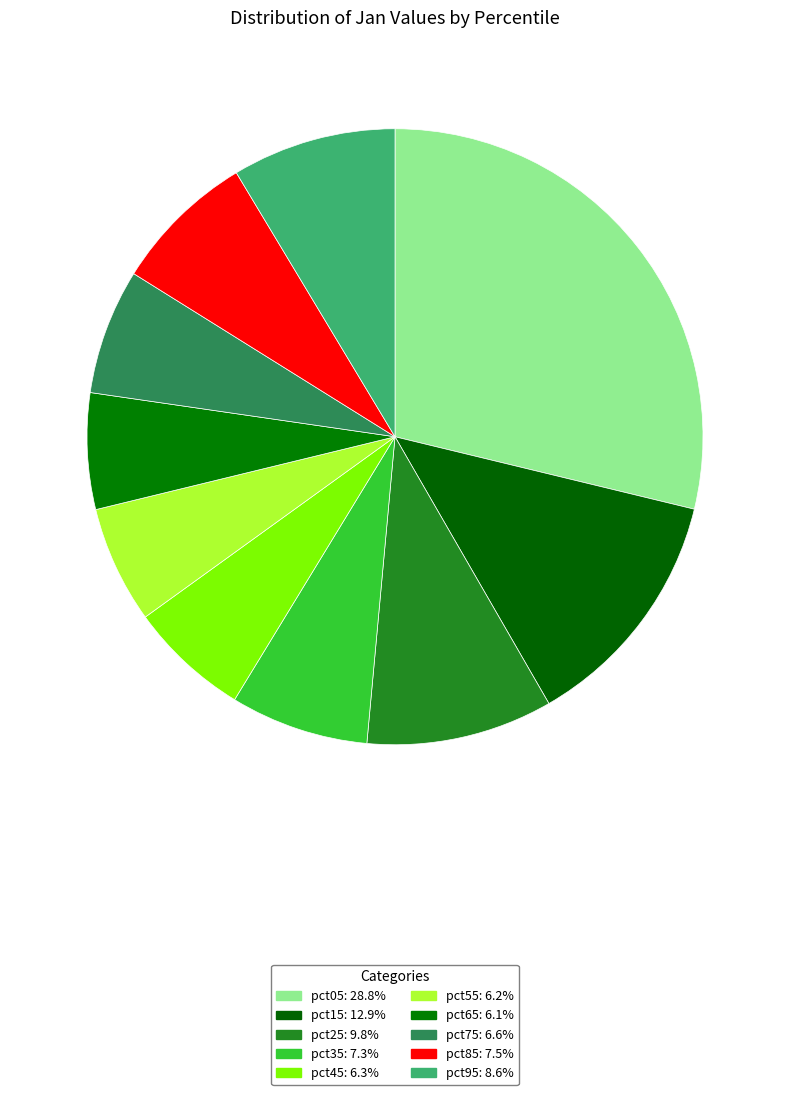

What is the smallest slice in the pie chart?

pct65